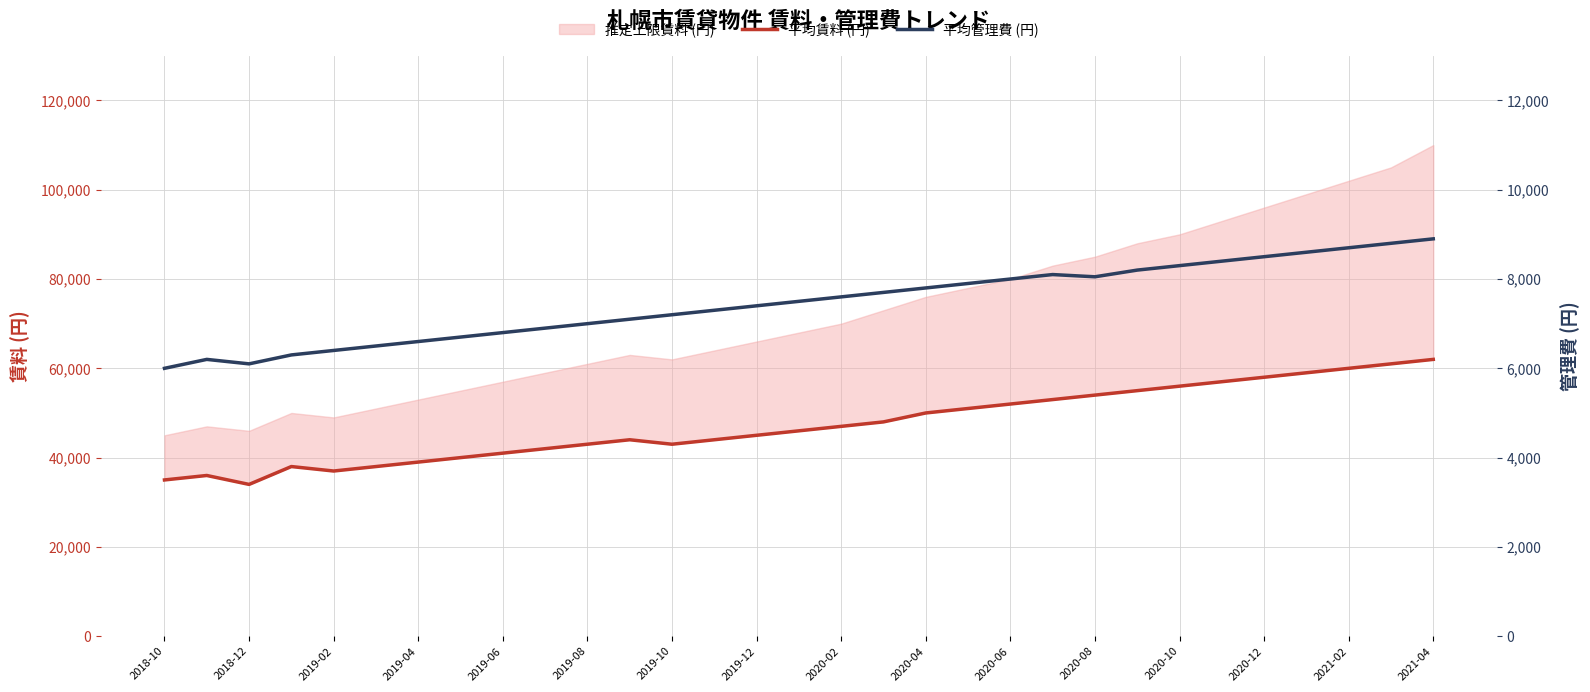

The value of 平均賃料 (円) at 29 is 61000. True or false?

True